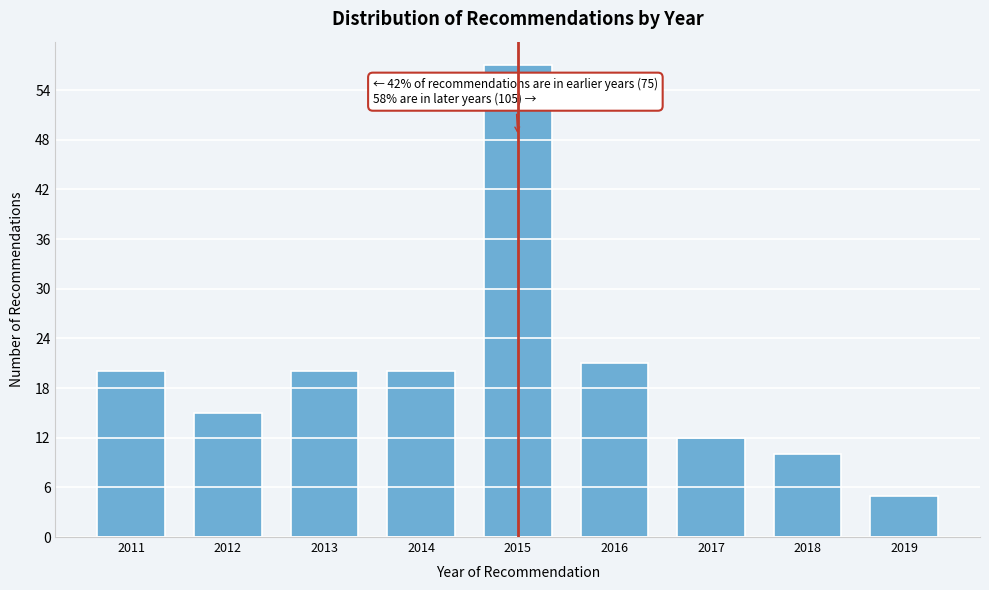

Reading left to right, transcribe all the data shown in this chart.

20	15	20	20	57	21	12	10	5